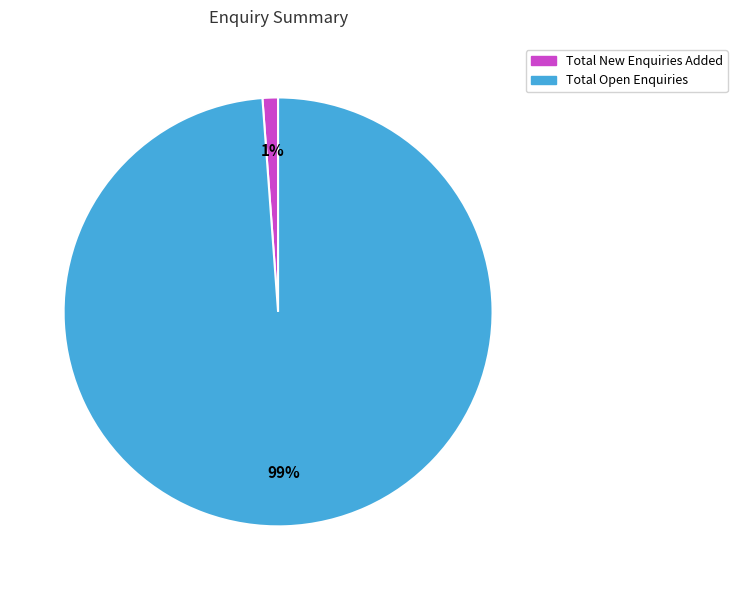

To the nearest percent, what is the average slice percentage?

50%